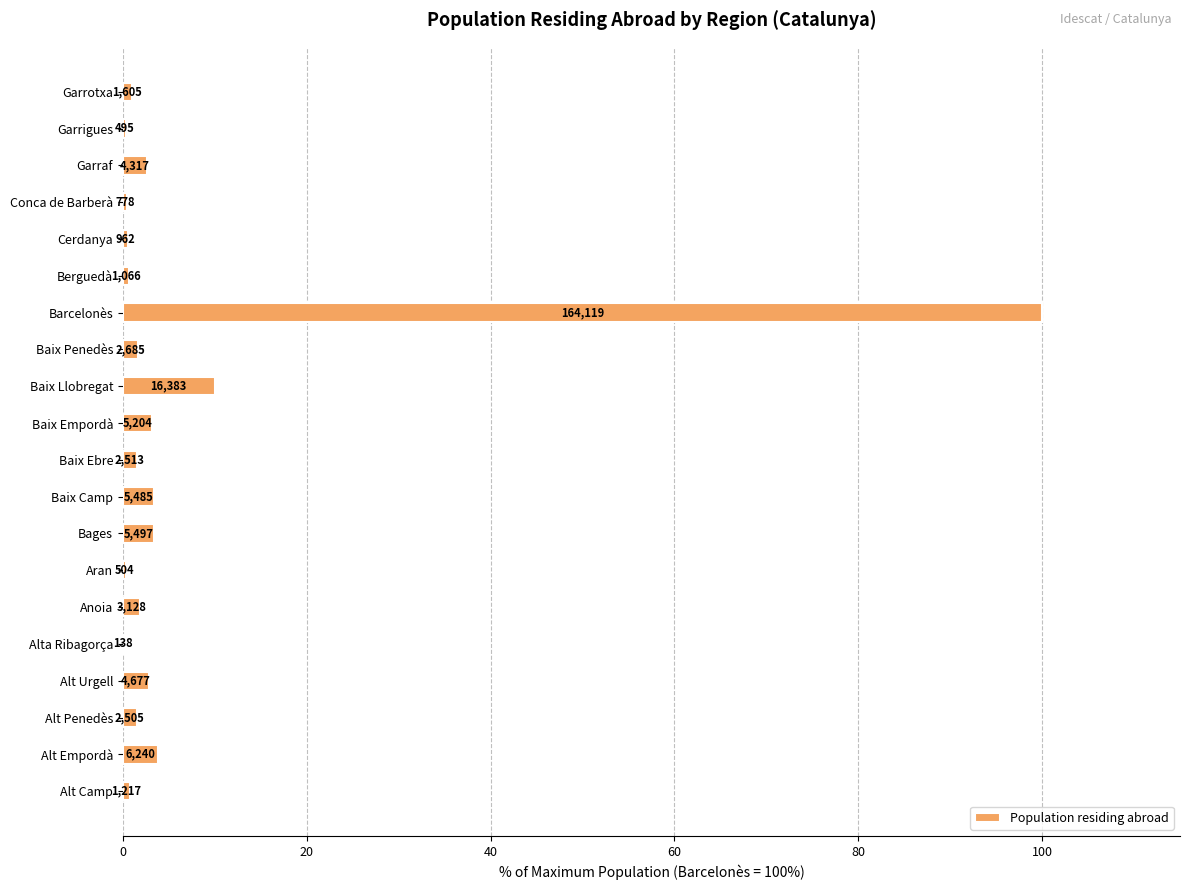

How many distinct data groups are displayed?

1